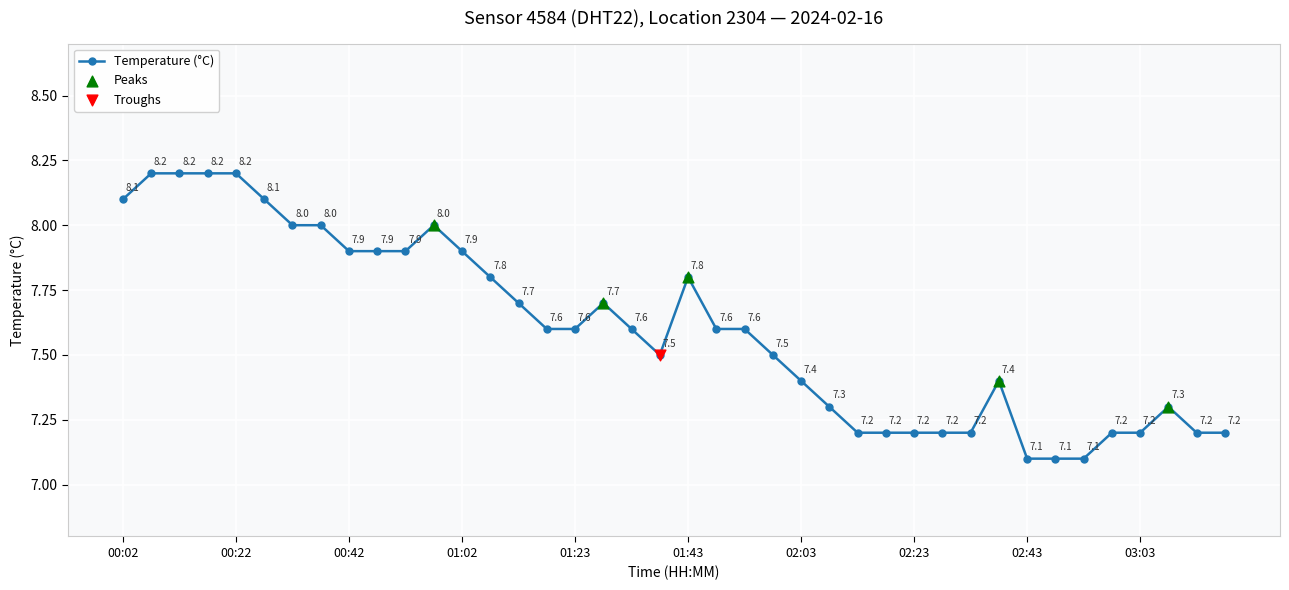

What is the greatest value displayed?

8.2